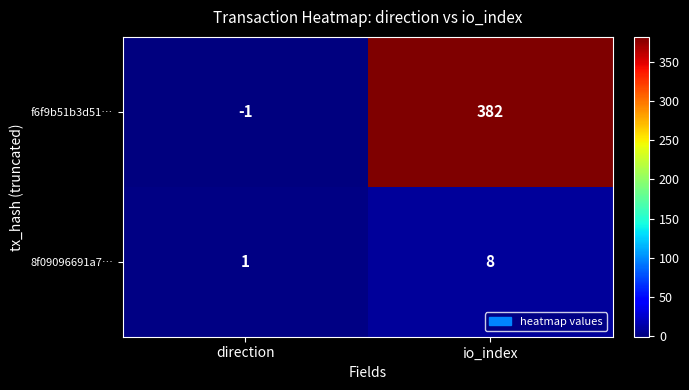

What is the total value across all series at io_index?

390